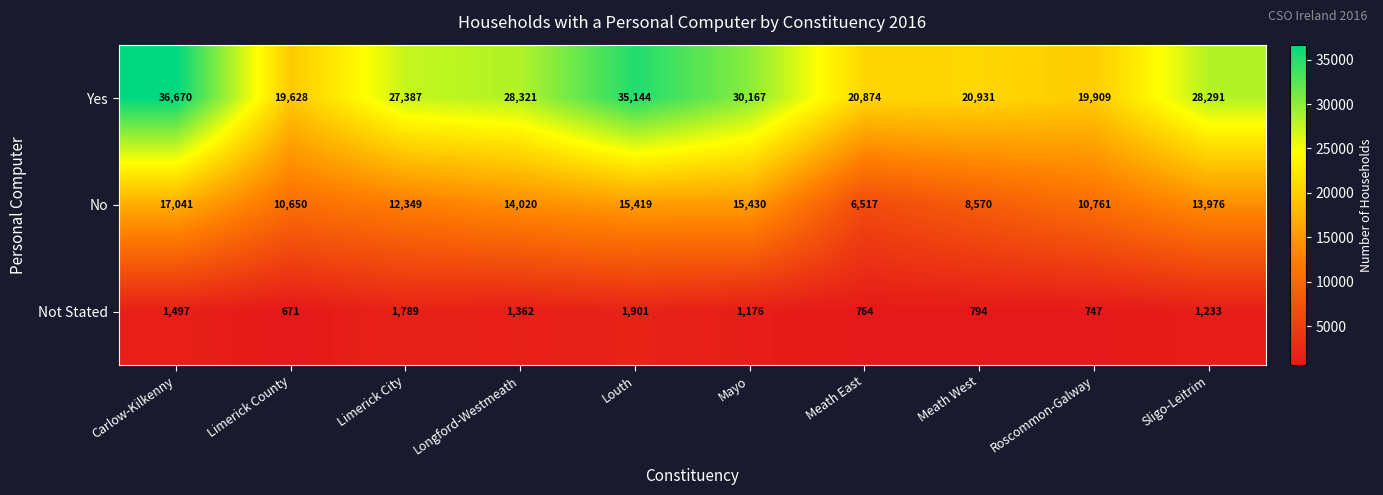

What is the total value across all series at Meath East?

28155